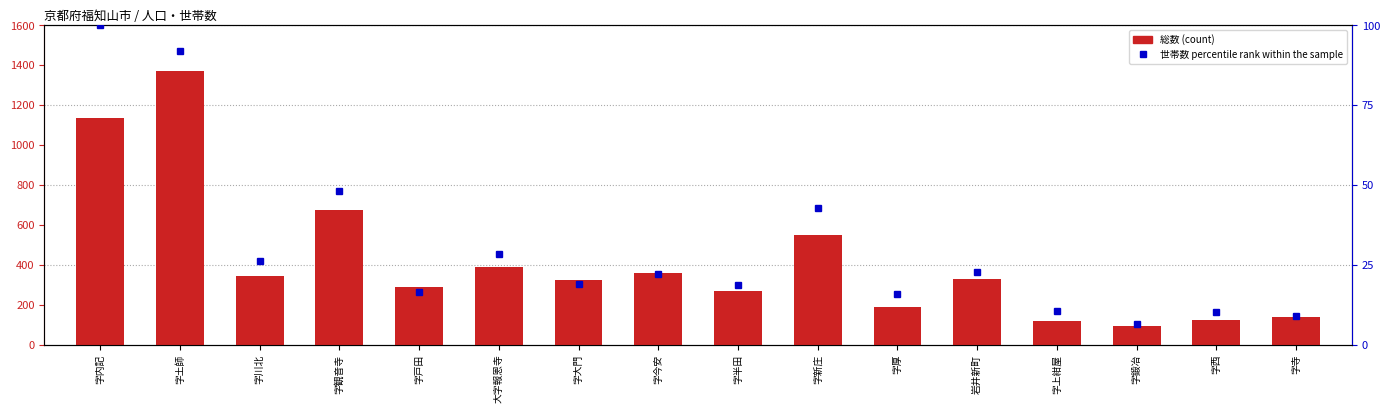

What is the greatest value displayed?

1372.0